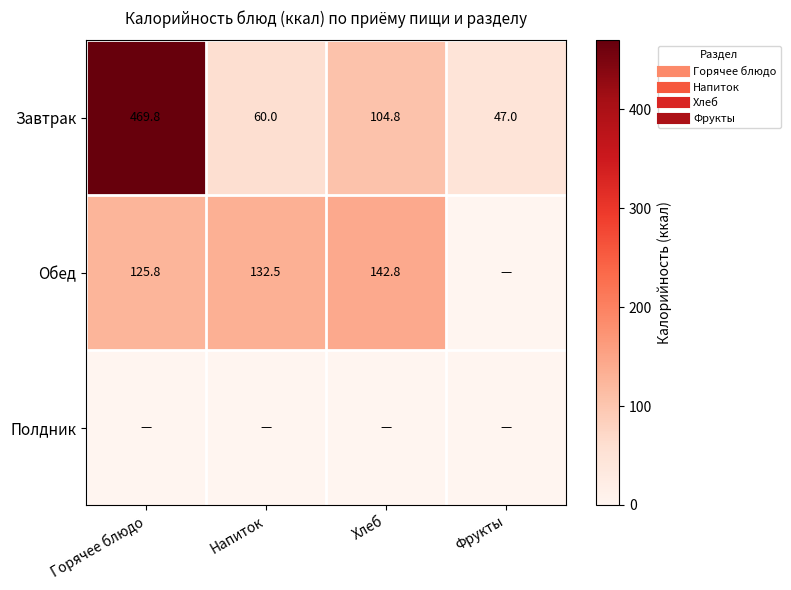

Rank the series by their average value, from highest to lowest.

Завтрак, Обед, Полдник